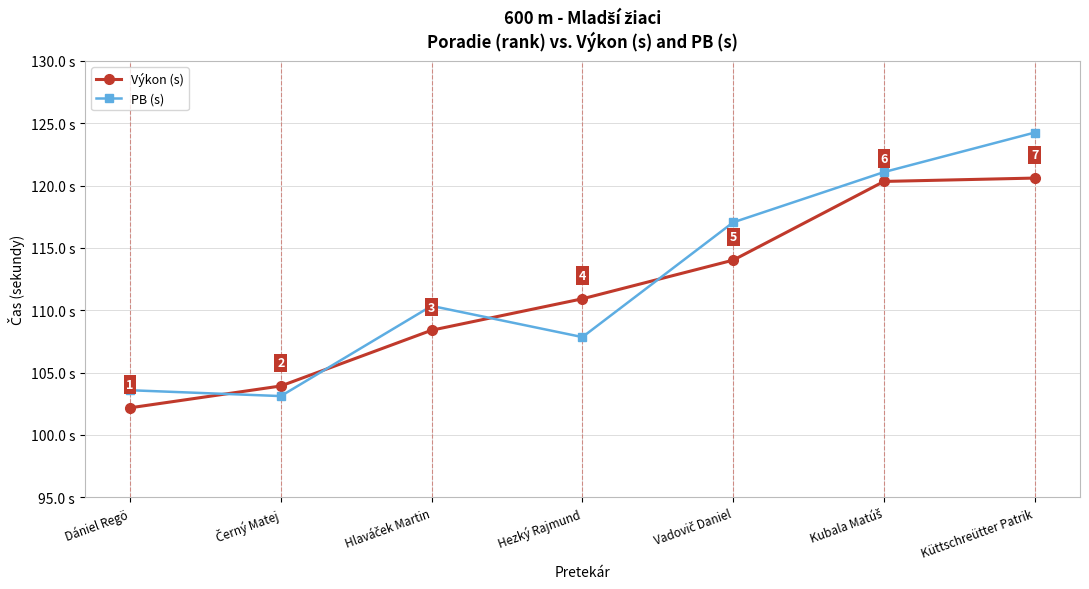

At which label does Výkon (s) reach its peak?

Küttschreütter Patrik